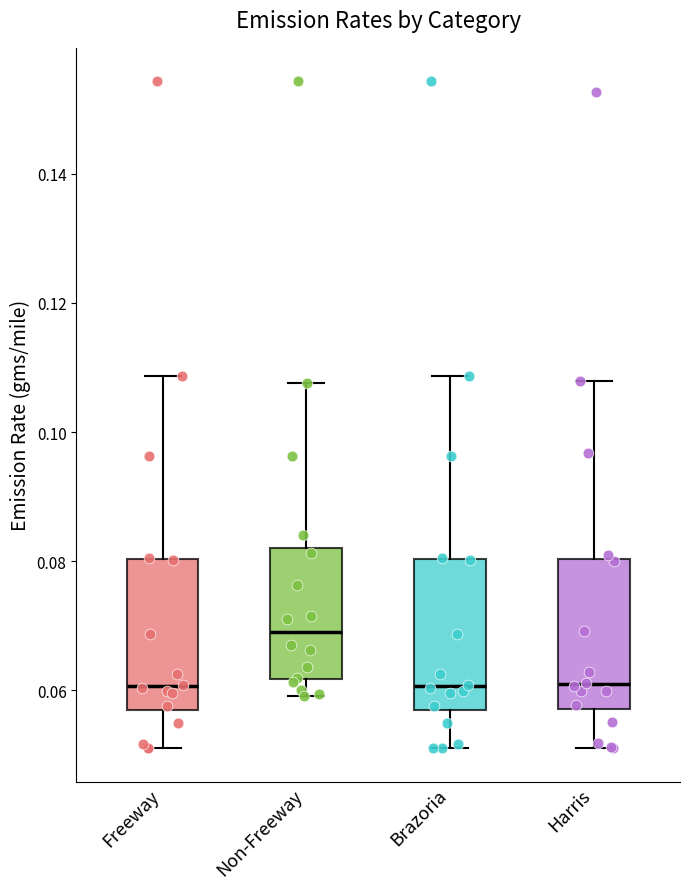

Where is the lower edge of the box for Non-Freeway on the y-axis? The values are not printed on the chart, so give them approximately, as read against the axis.

0.062